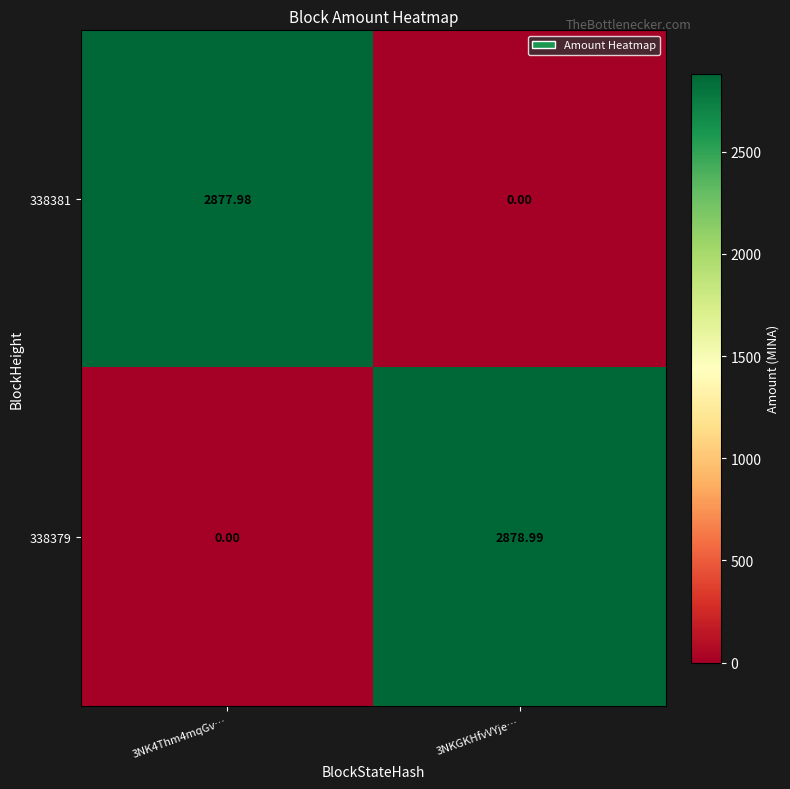

Is the value of 338379 at 3NKGKHfvVYje… greater than the value of 338381 at 3NKGKHfvVYje…?

Yes